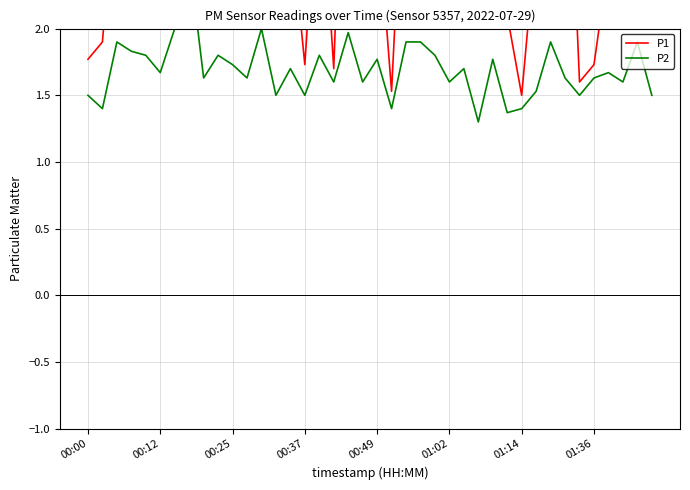

At which category is the sum across all series the highest?

01:36